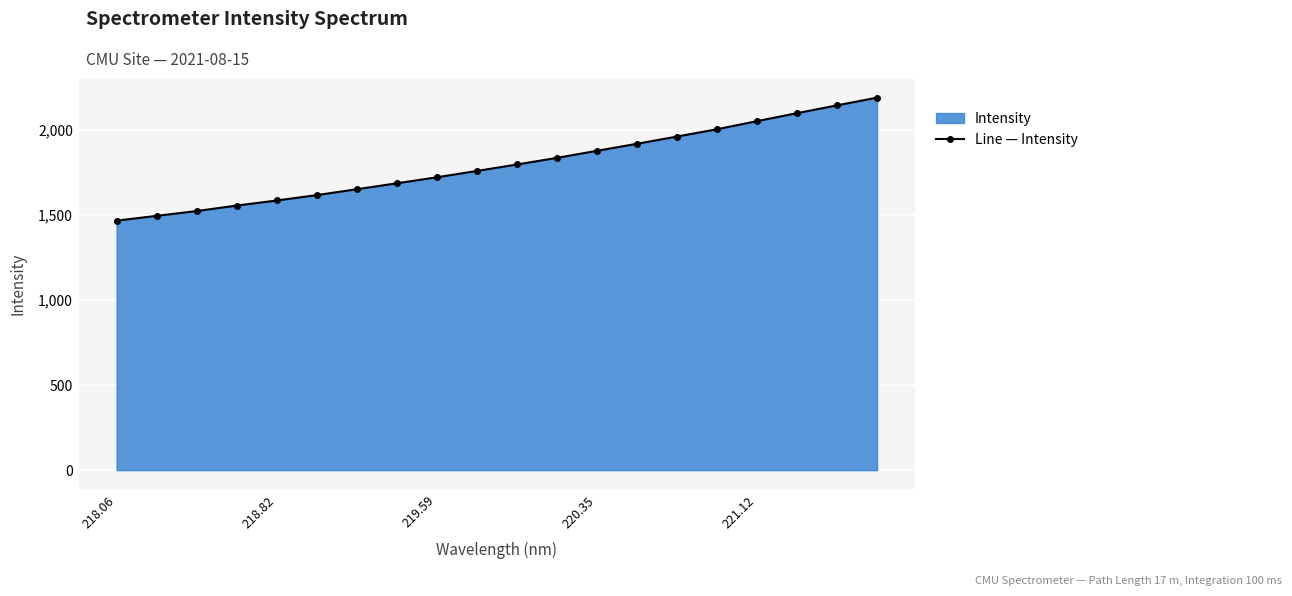

Reading left to right, transcribe all the data shown in this chart.

1466.2	1494.4	1522.6	1554.9	1584.7	1616.4	1650.9	1685.8	1721.2	1758.4	1796.3	1835.2	1876.7	1918.2	1960.5	2003.6	2051.0	2098.1	2143.8	2189.2